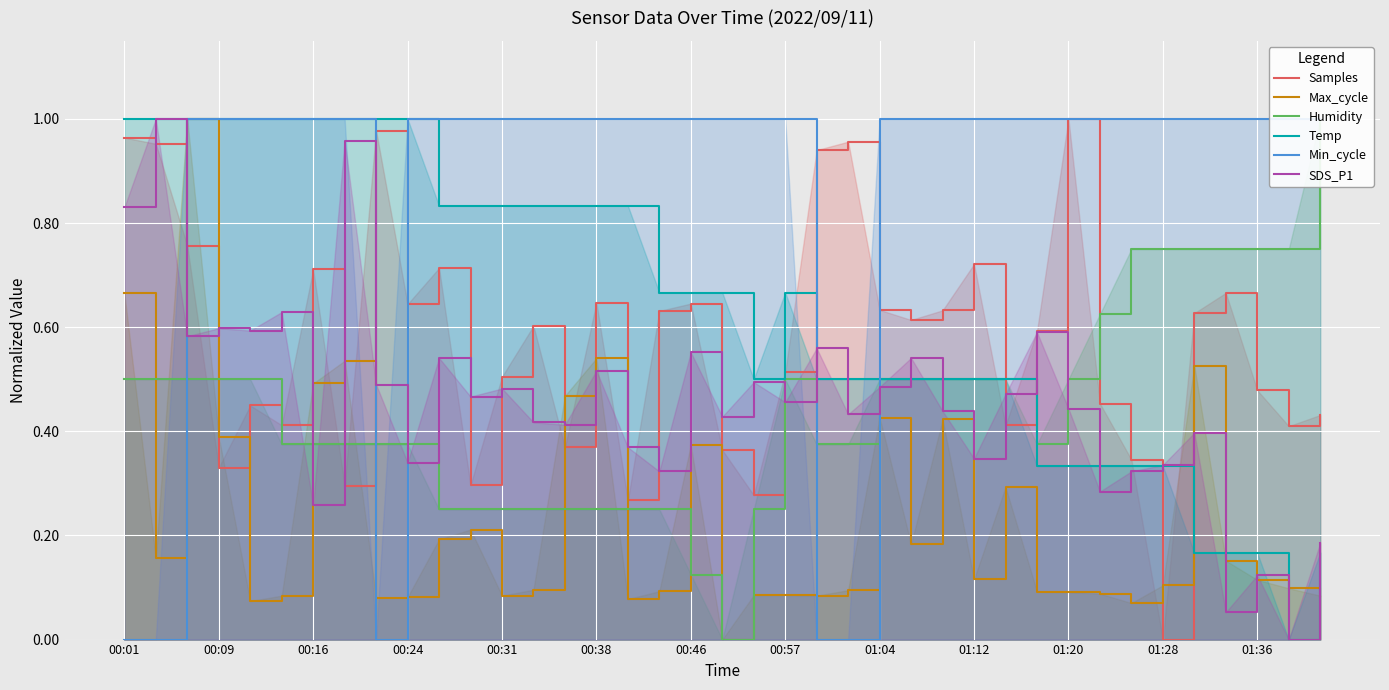

Is the value of SDS_P1 at 00:01 greater than the value of Samples at 37?

Yes